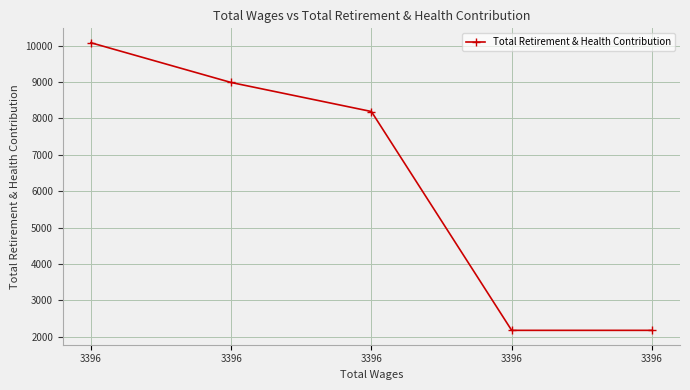

How many lines are shown in the chart?

1